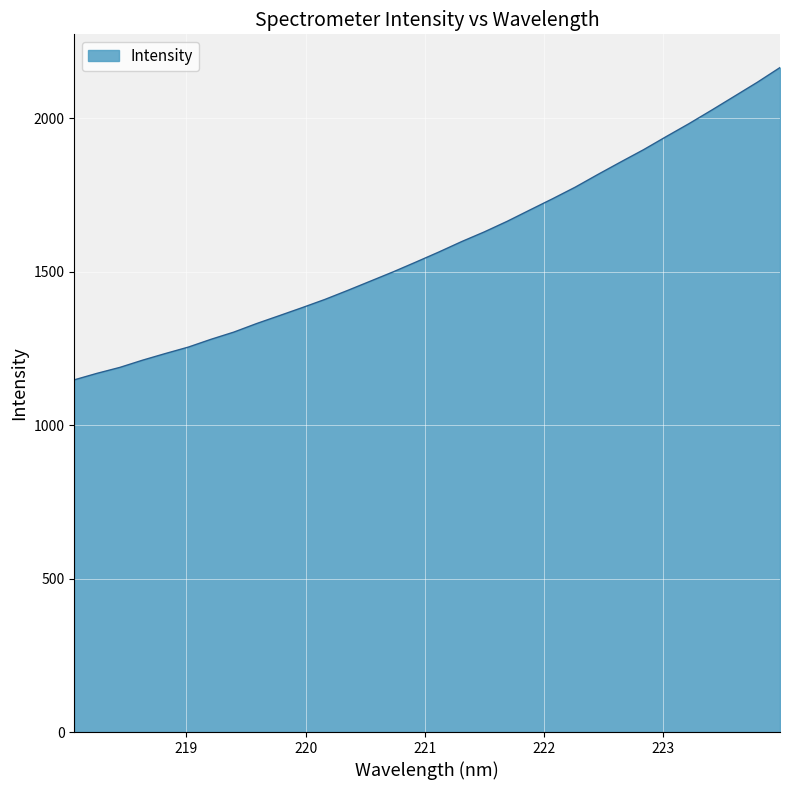

What is the average value?

1585.8